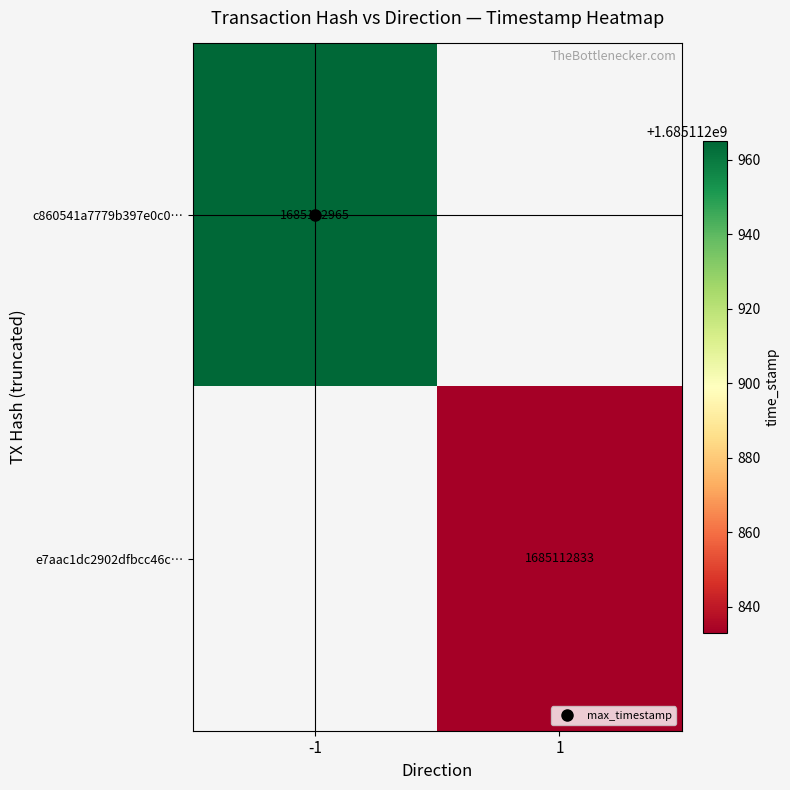

The value of c860541a7779b397e0c0abad040e2b43fc47874 at 0 is -1. True or false?

True